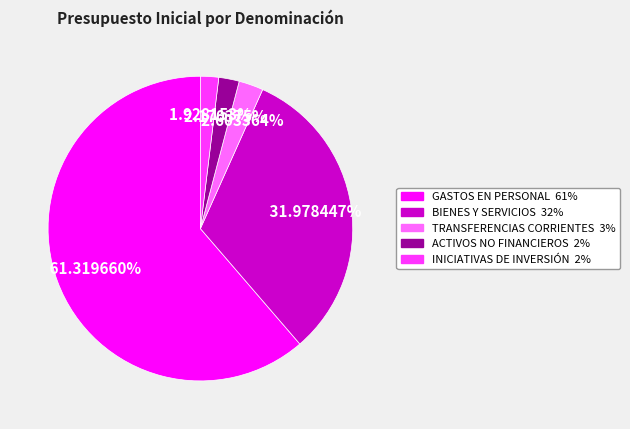

Is there a majority slice in this chart?

Yes